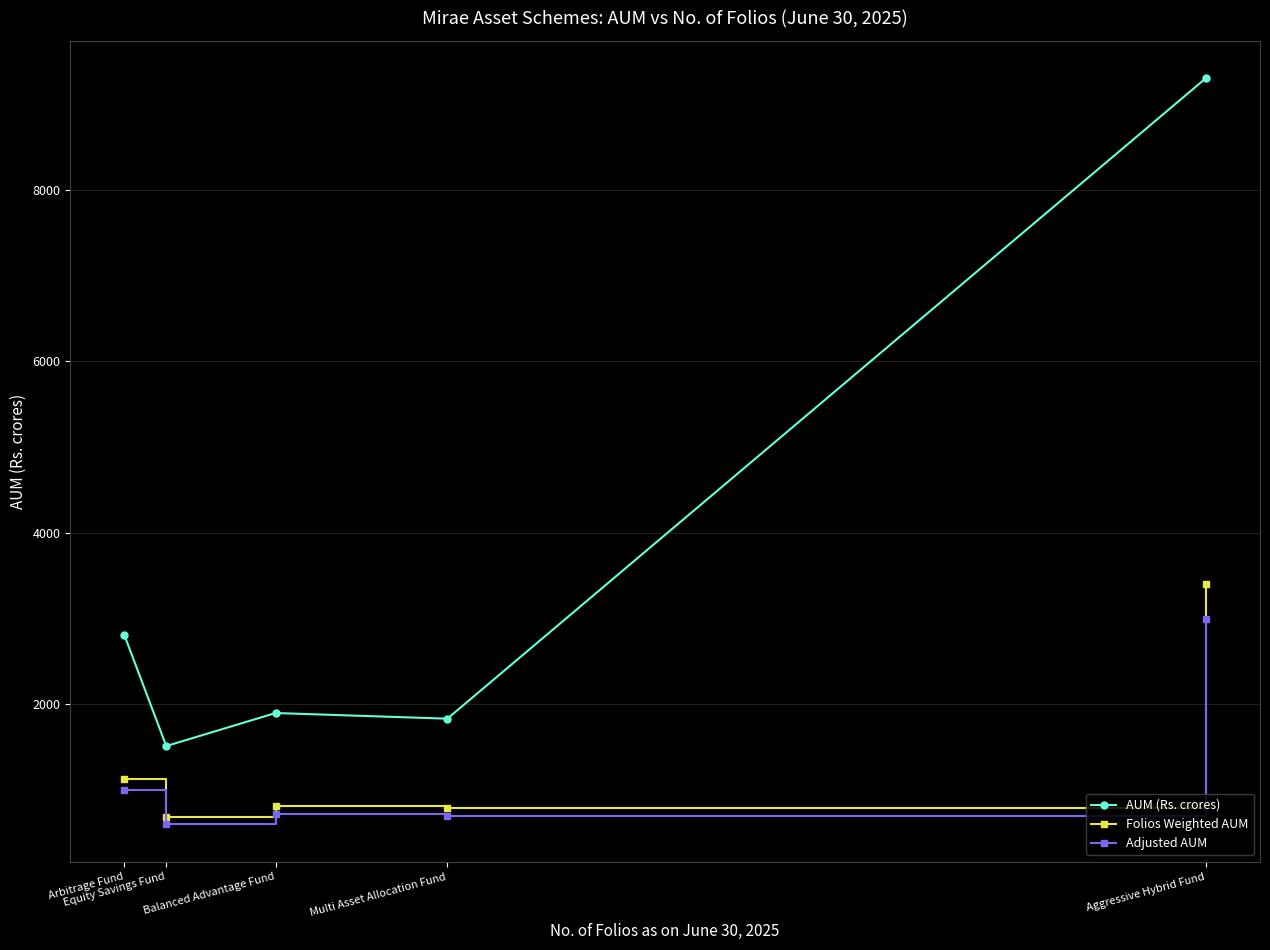

How many data points in Folios Weighted AUM are less than 815?

2